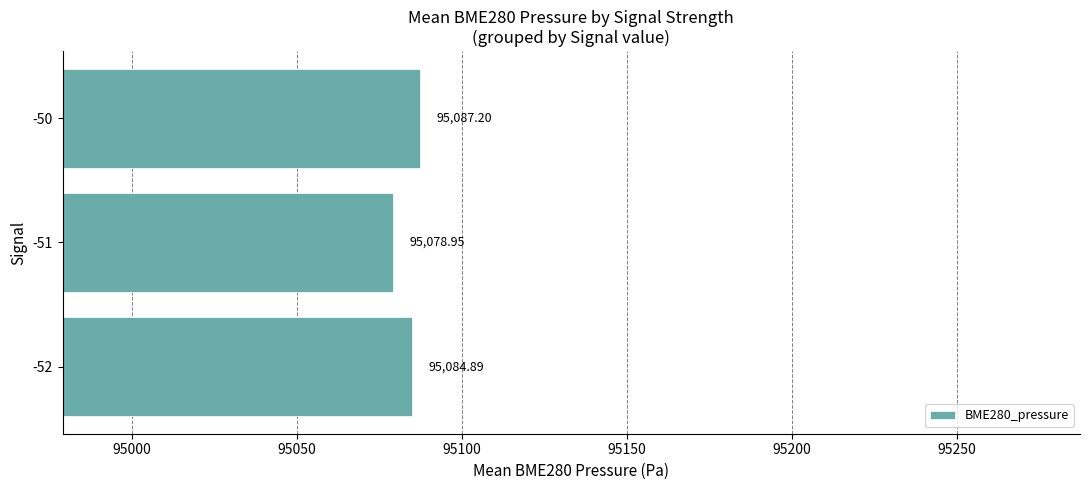

How many distinct data groups are displayed?

1